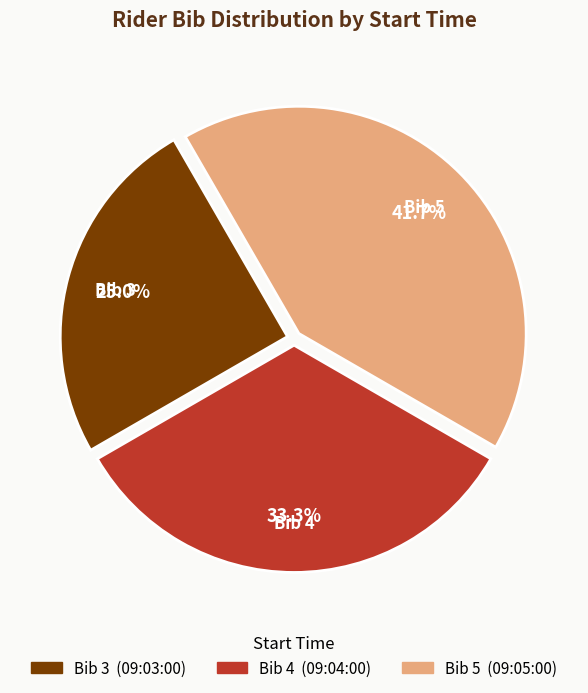

Is there any slice that represents more than half of the pie?

No